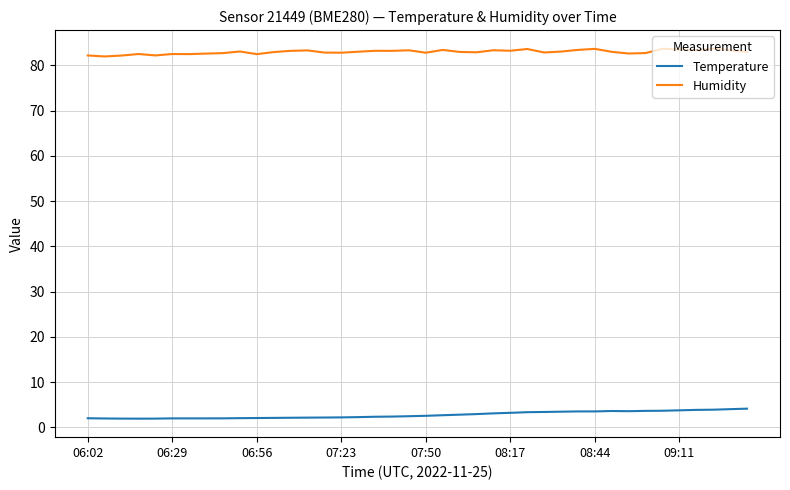

True or false: Humidity and Temperature intersect in this chart.

False